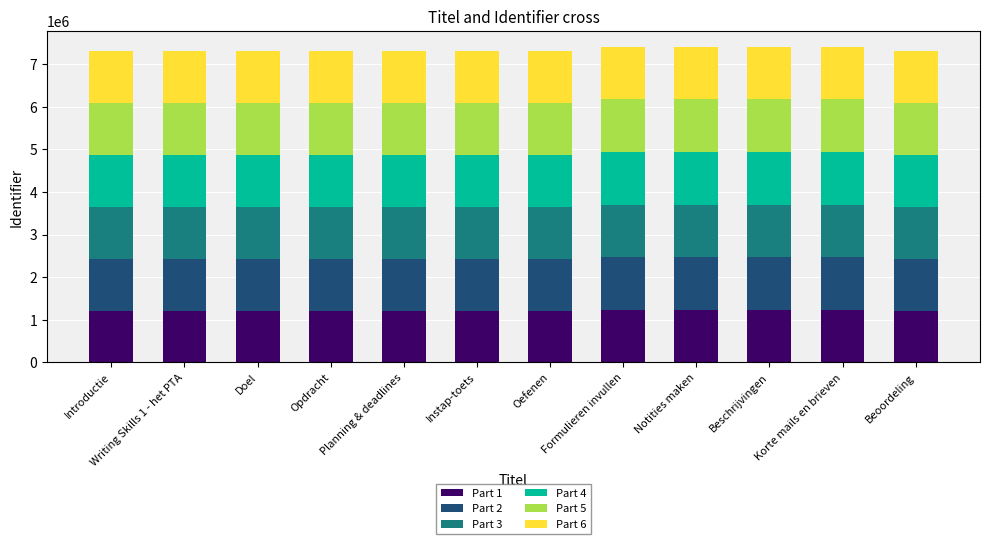

What is the total value across all series at Formulieren invullen?

7409906.0